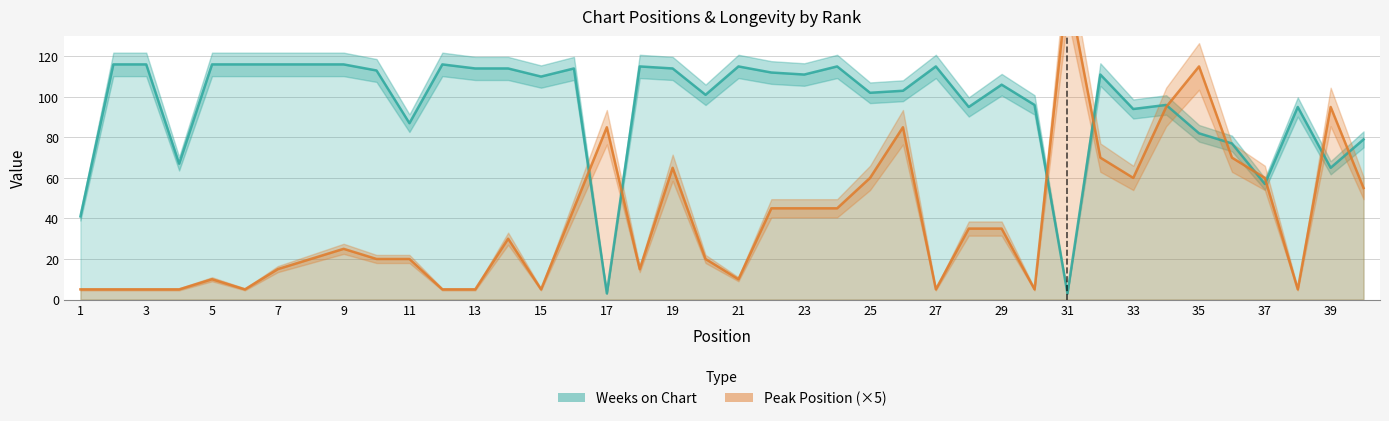

List the series in order of their peak value, highest first.

Peak Position, Weeks on Chart